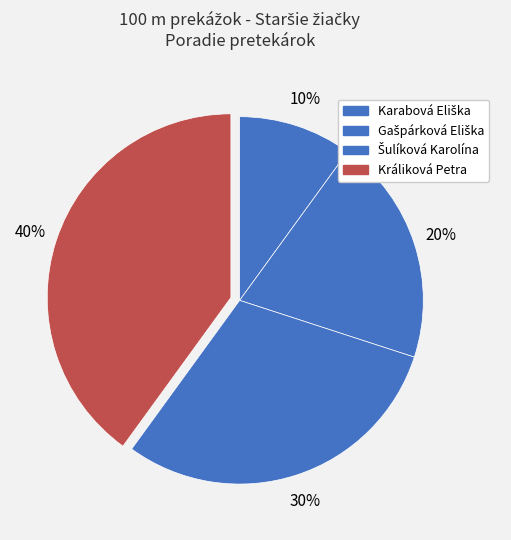

Count the number of slices in the pie.

4